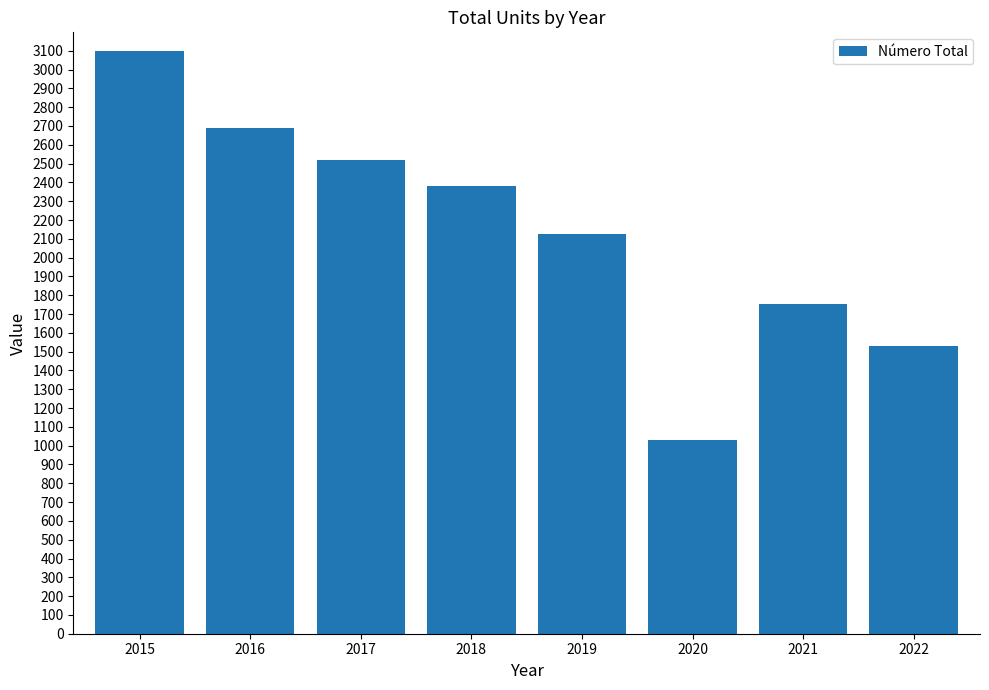

List the labels in order of value, smallest first.

2020, 2022, 2021, 2019, 2018, 2017, 2016, 2015